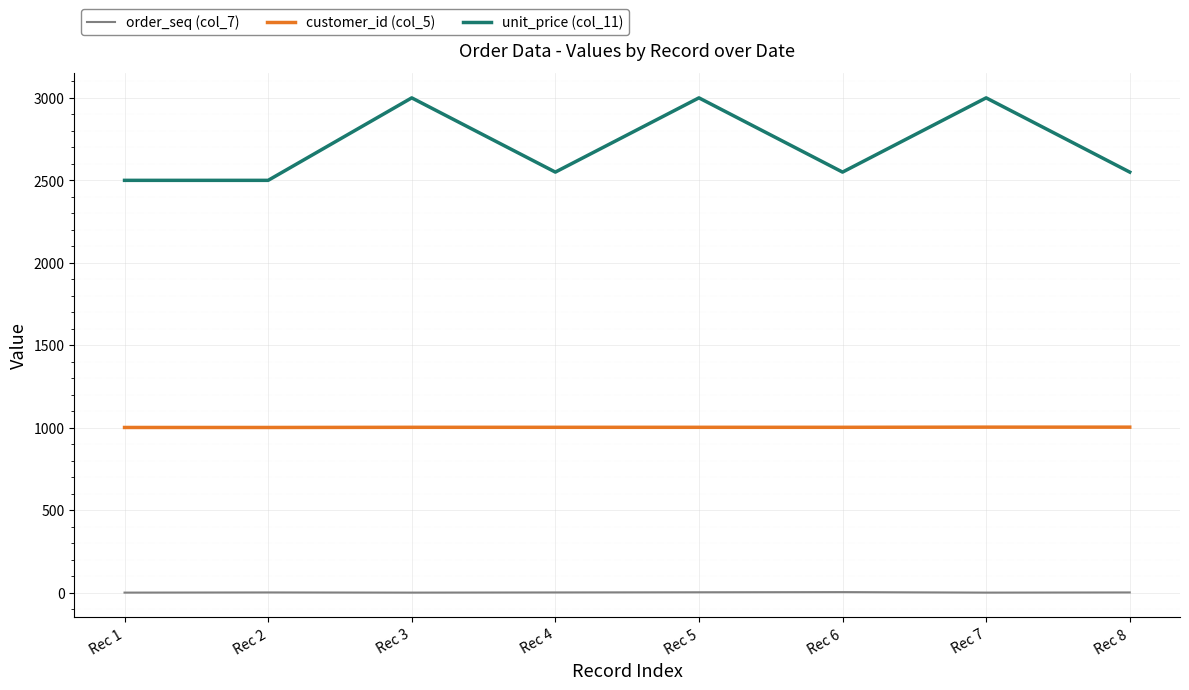

Is it true that customer_id (col_5) equals 1003 at Rec 5?

True